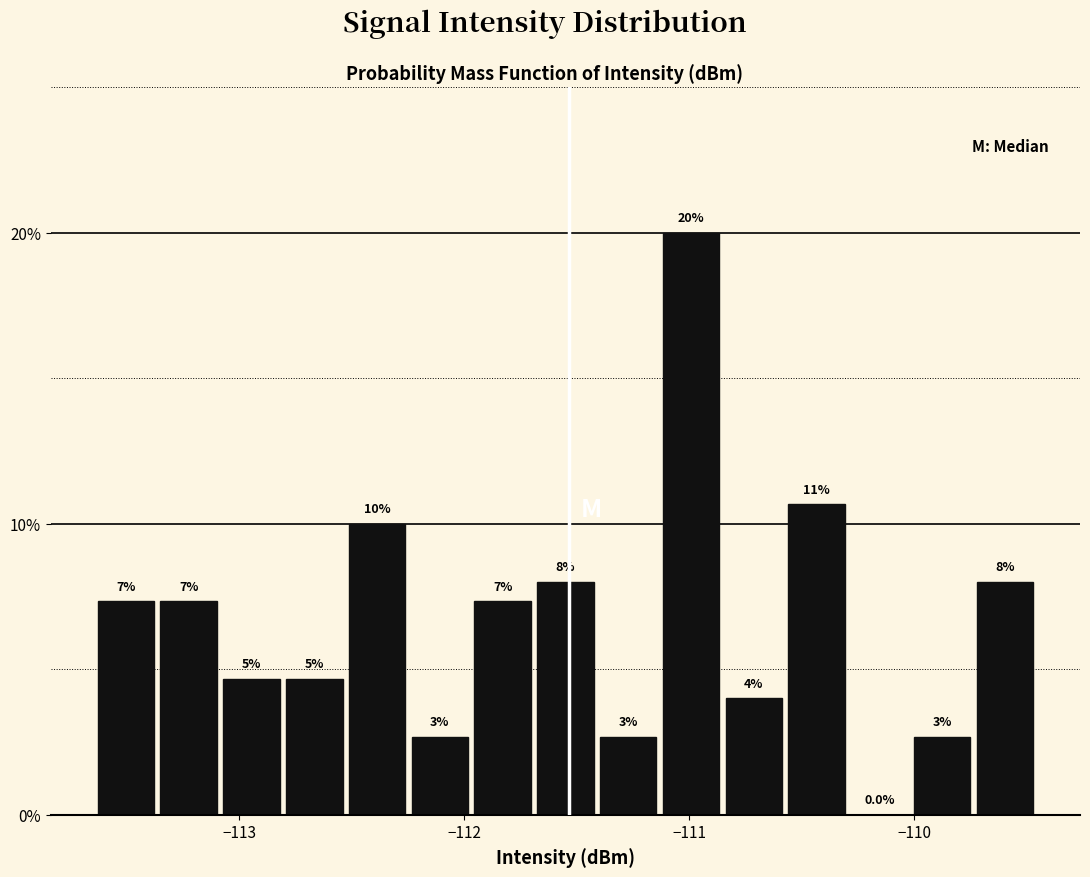

Around what value on the x-axis is the tallest bar? Give the approximate position of its centre, as read against the axis.

-111.0